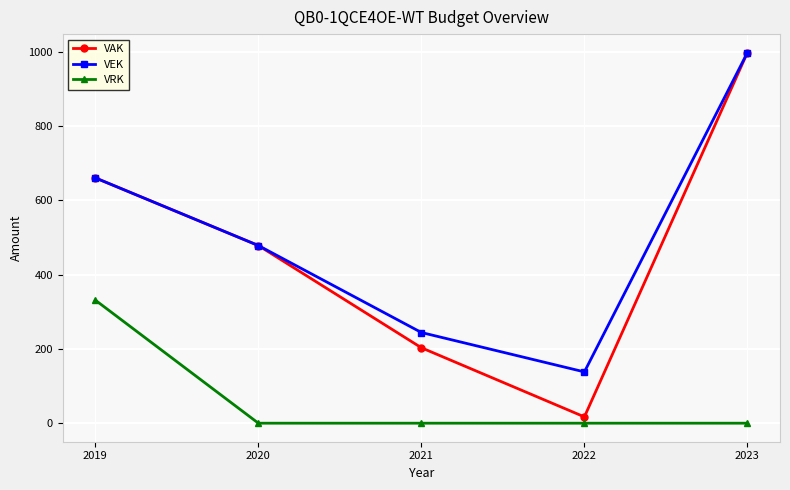

Is it true that VEK equals 607 at 2023?

False